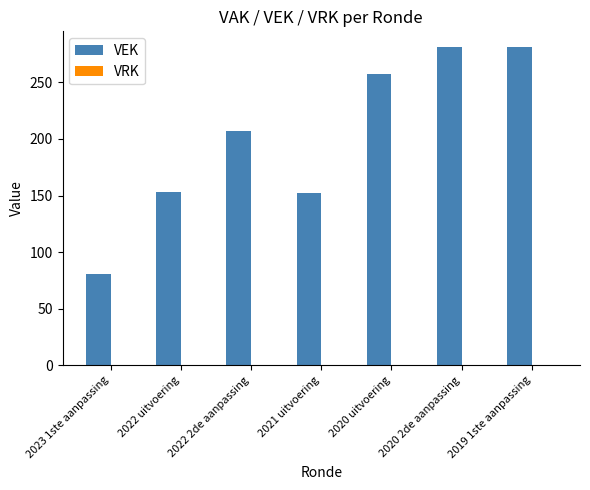

Which label corresponds to the smallest value in the chart?

2023 1ste aanpassing